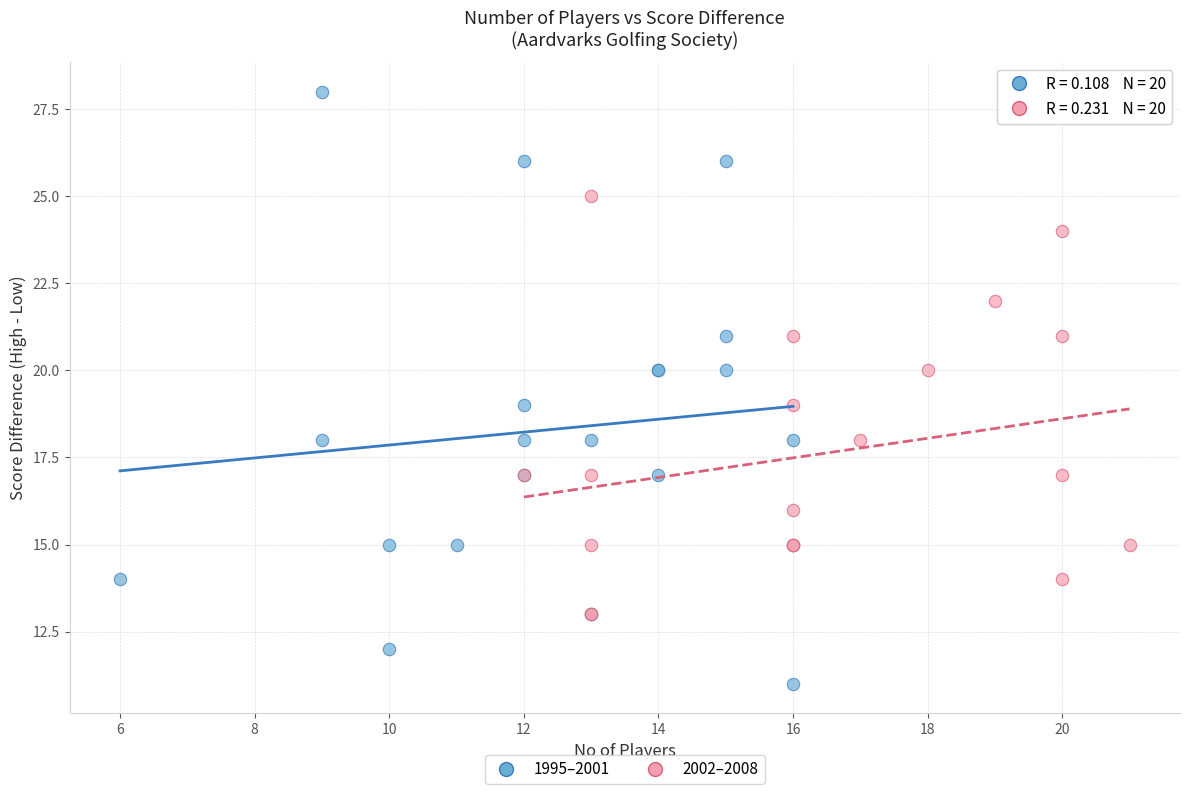

Which series contains the highest Y value?

1995–2001